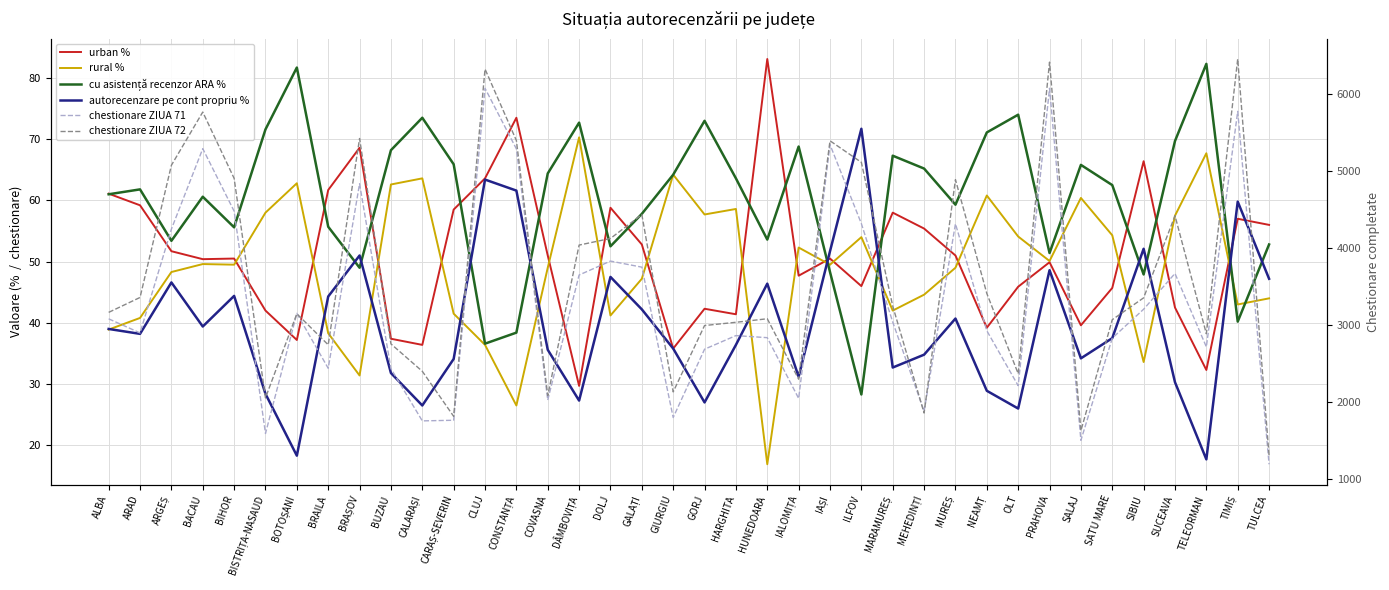

True or false: rural % and cu asistență recenzor ARA % intersect in this chart.

True